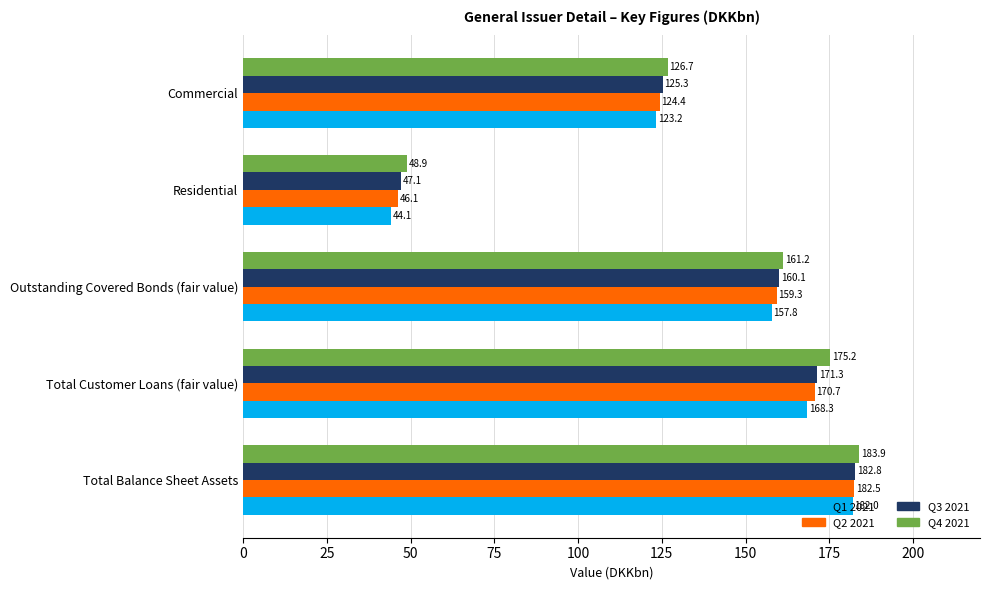

Is it true that Q4 2021 equals 25.7 at Commercial?

False